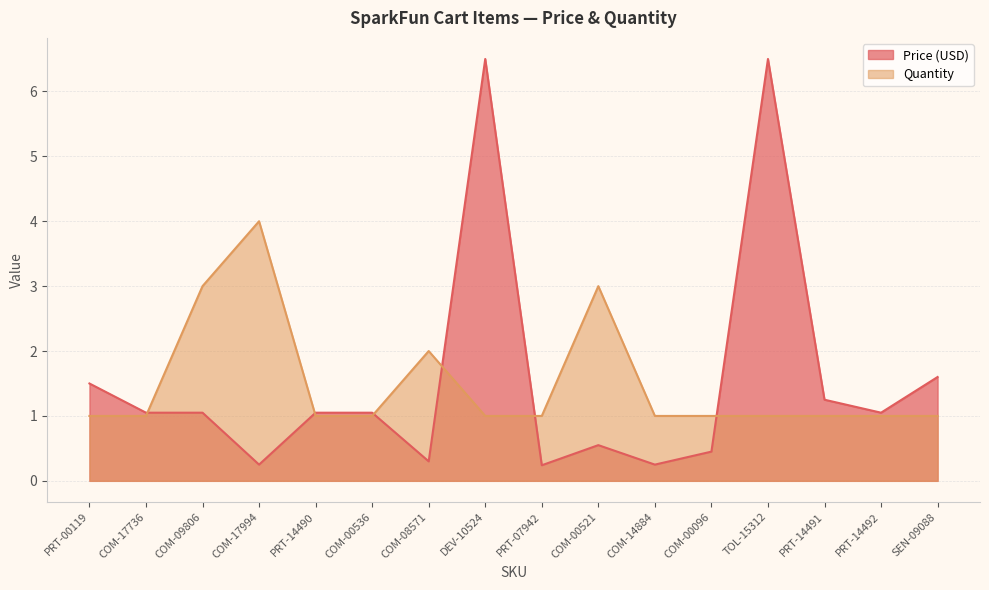

Rank the series by their maximum value, from highest to lowest.

Price (USD), Quantity